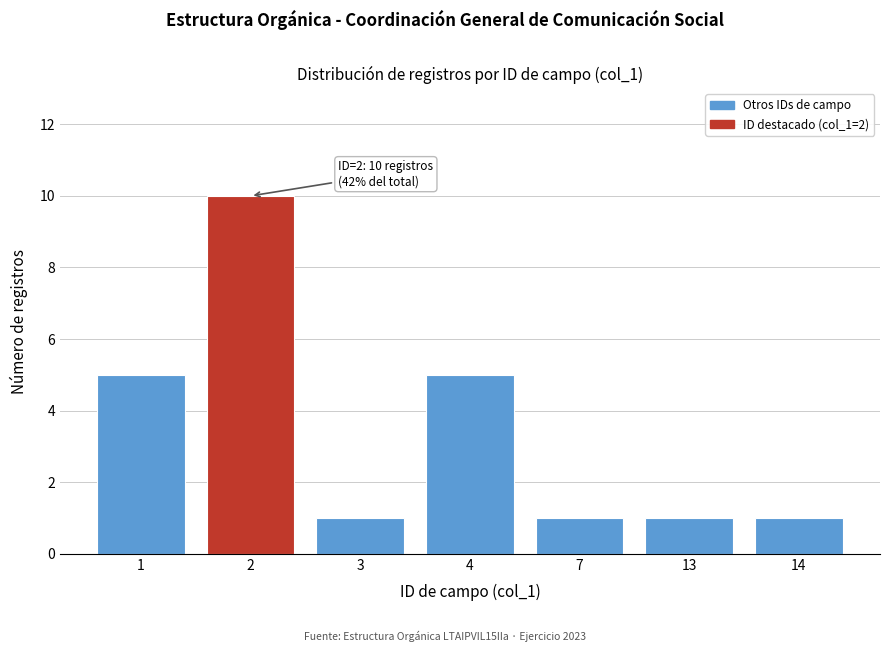

Reading left to right, extract all data points from this chart.

1=5	2=10	3=1	4=5	7=1	13=1	14=1